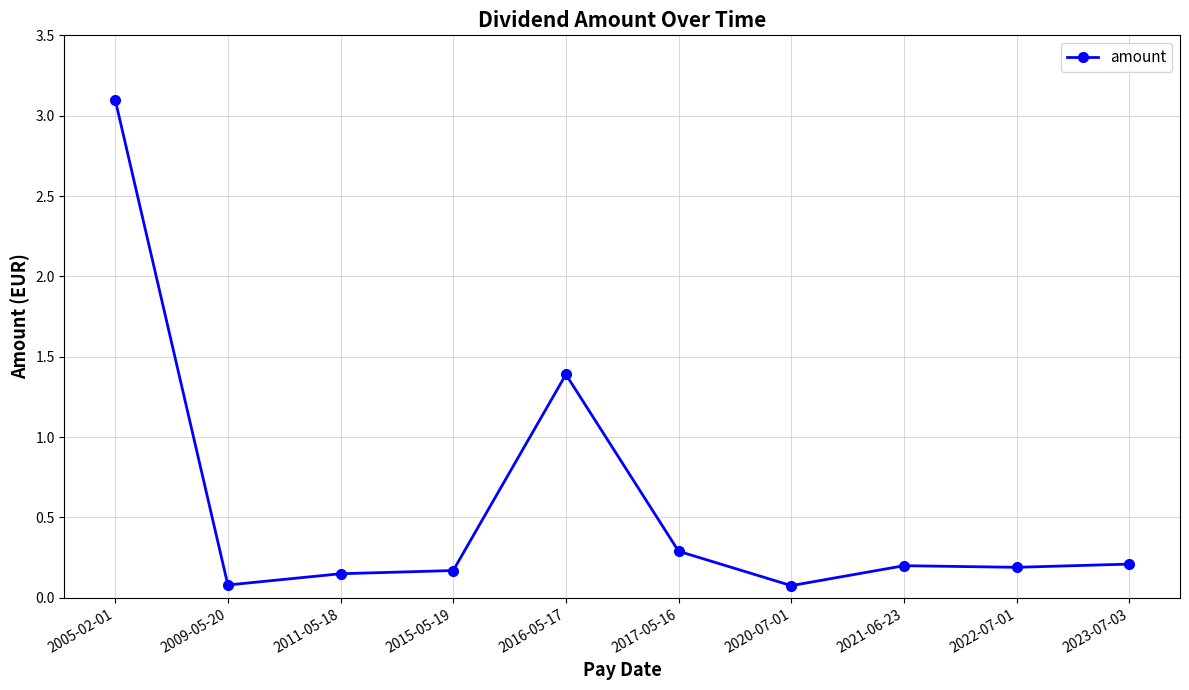

What is the label of the 9th point from the left?

2022-07-01